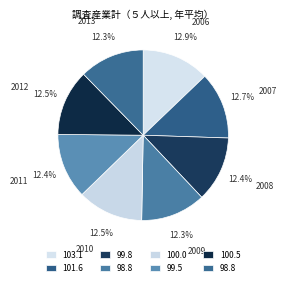

Approximately how many times larger is the value at 2009 compared to 2012?

1.0